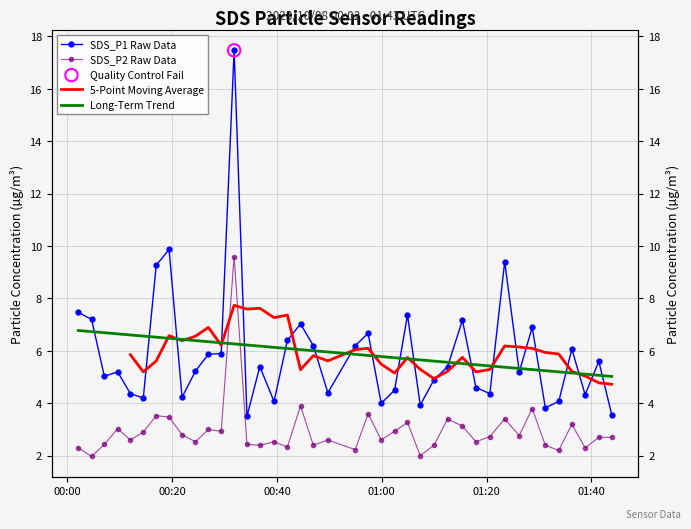

Is the value of SDS_P2 at 19 greater than the value of SDS_P1 at 24?

No